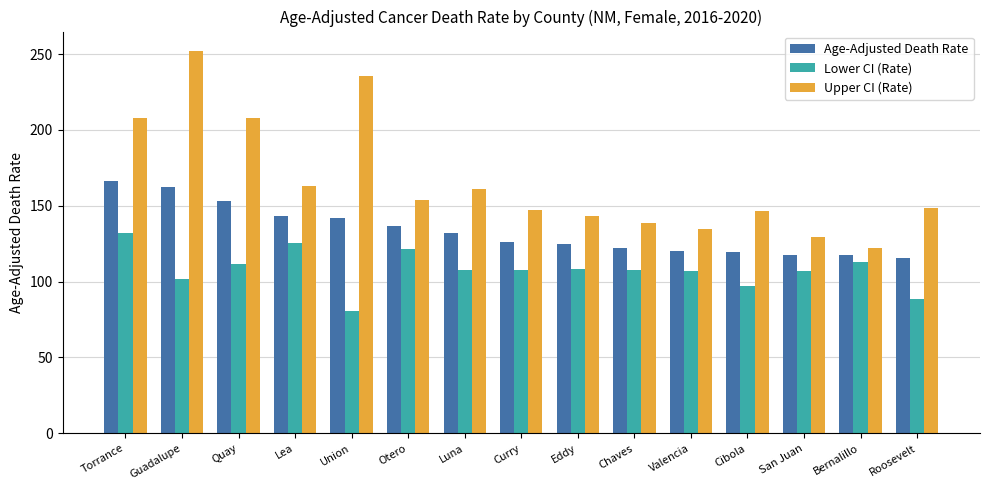

Which label corresponds to the largest value in the chart?

Guadalupe